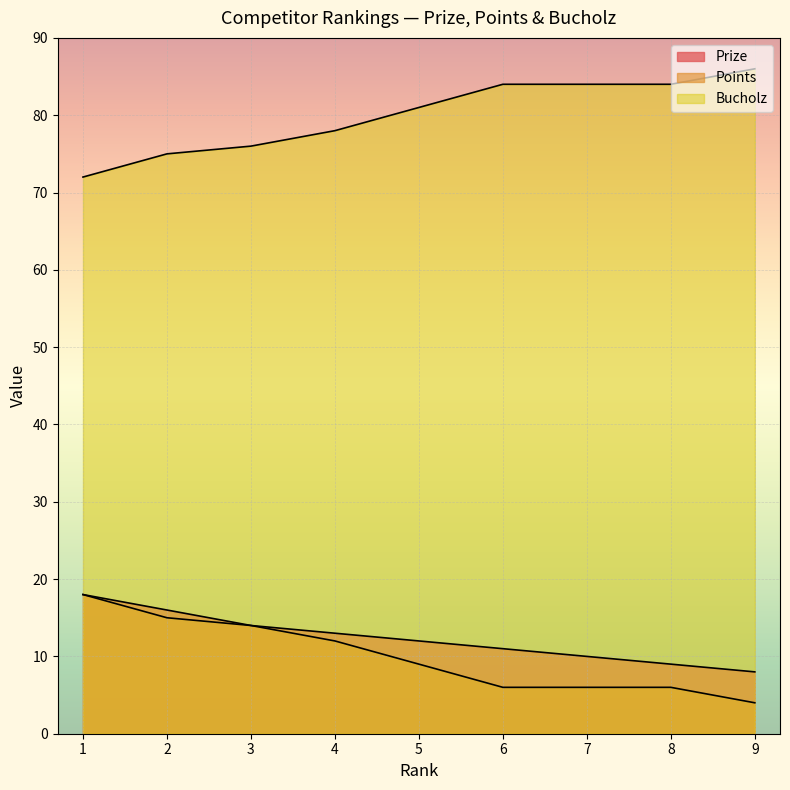

What is the total value across all series at 8?

99